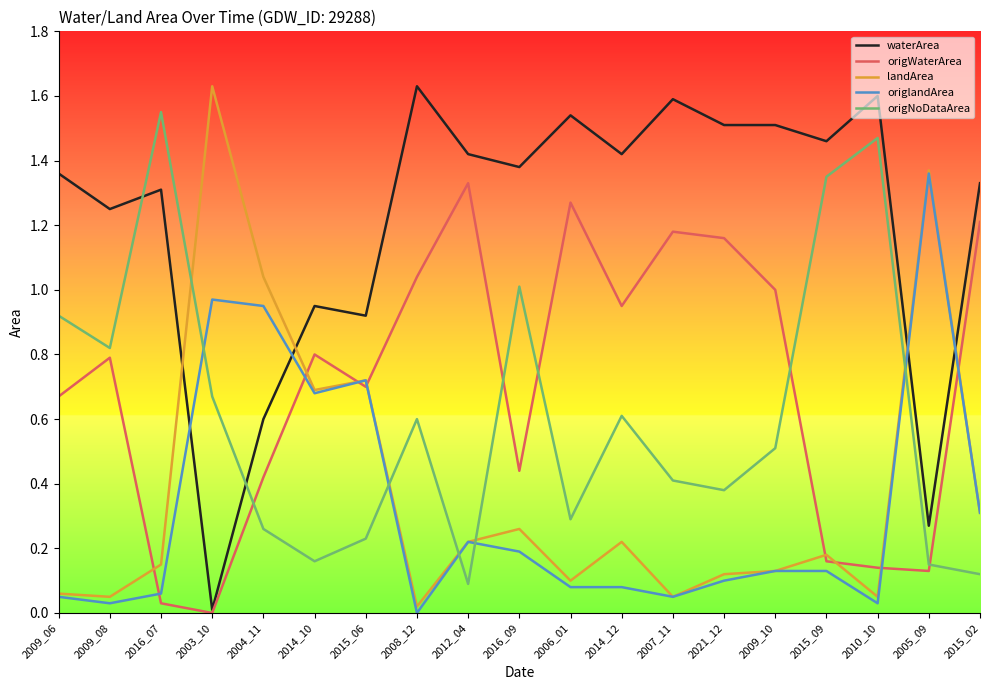

Which series has the largest total across all categories?

waterArea